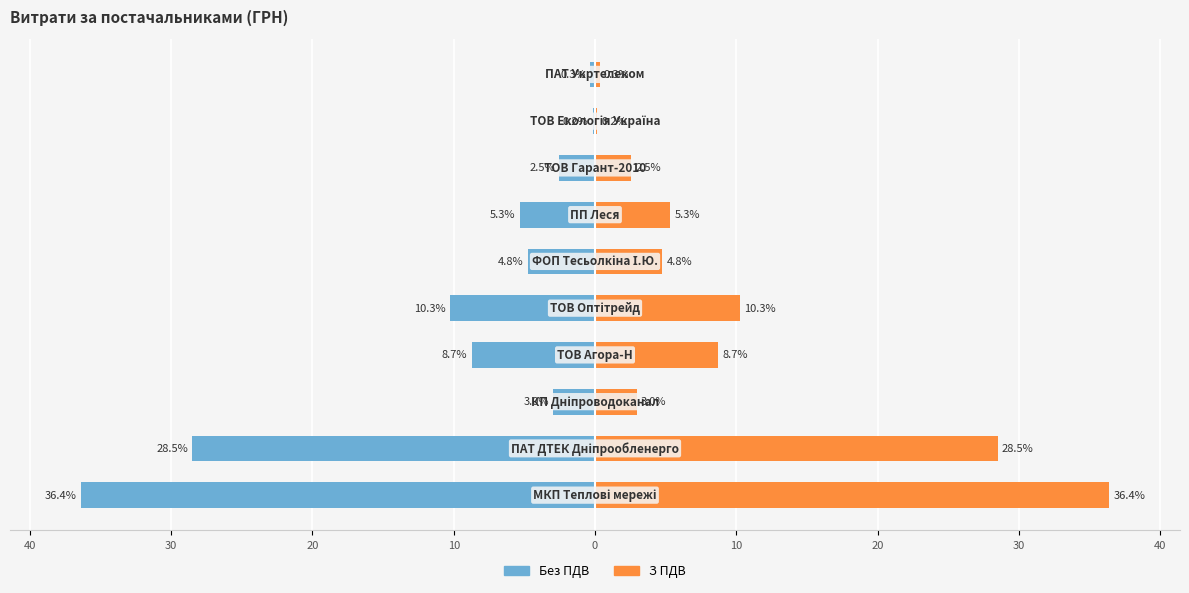

Reading left to right, extract all data points from this chart.

Без ПДВ: -36.4	-28.5	-3.0	-8.7	-10.3	-4.8	-5.3	-2.5	-0.2	-0.3
З ПДВ: 36.4	28.5	3.0	8.7	10.3	4.8	5.3	2.5	0.2	0.3